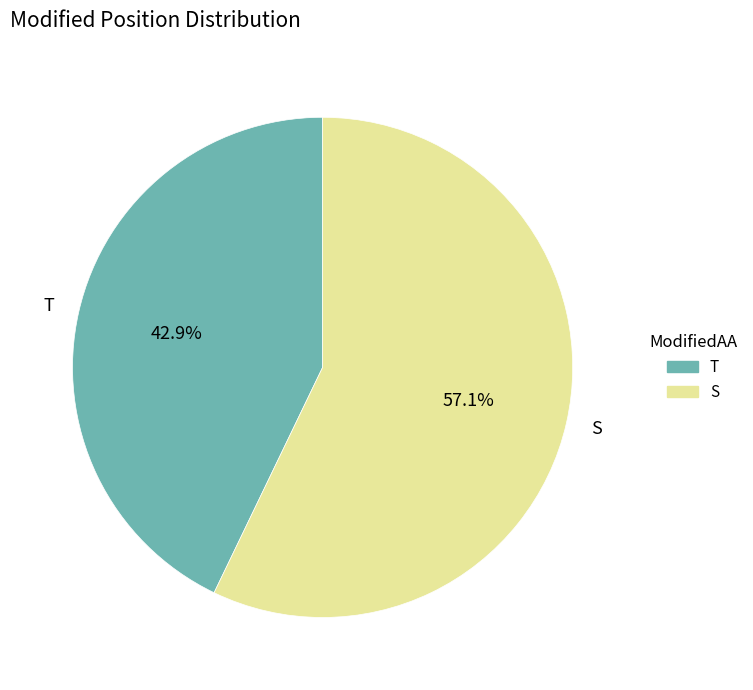

What percentage is the S slice, to the nearest percent?

57%